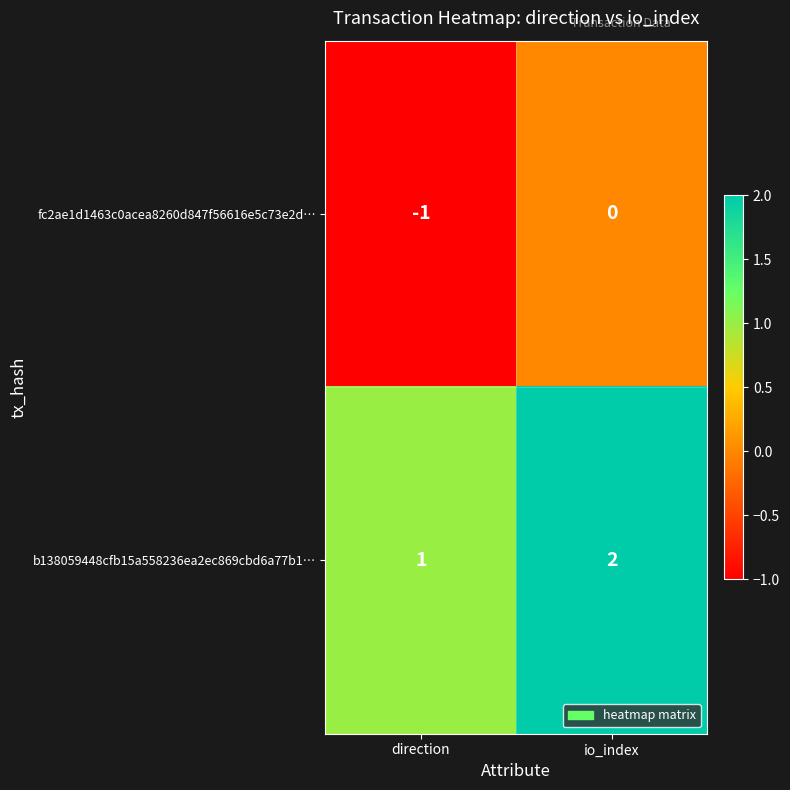

At how many categories does at least one series exceed 0?

2